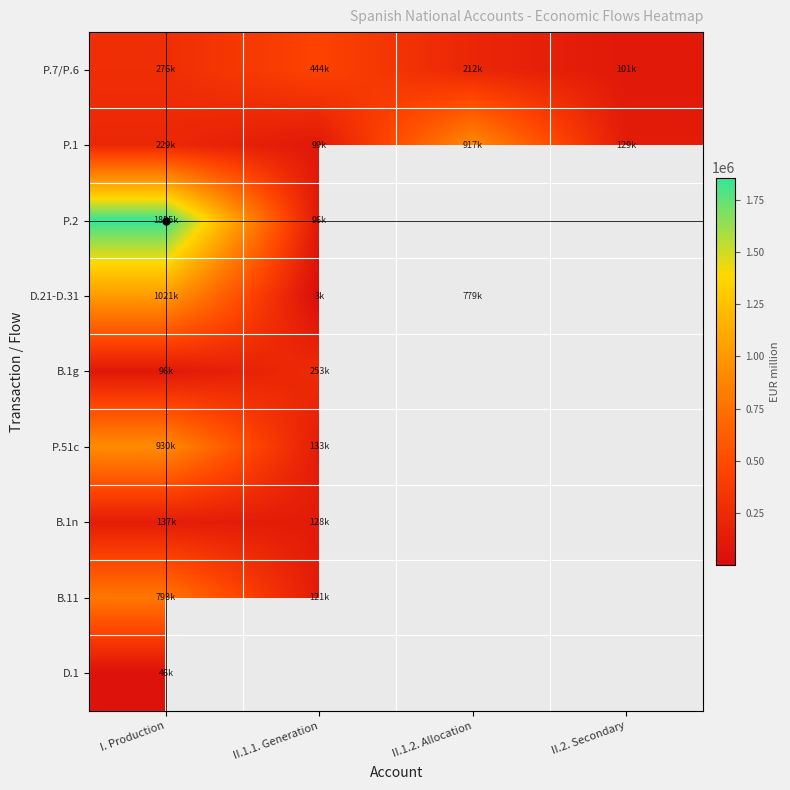

Between II.1.1. Generation and II.1.2. Allocation, which series saw the biggest shift?

P.1